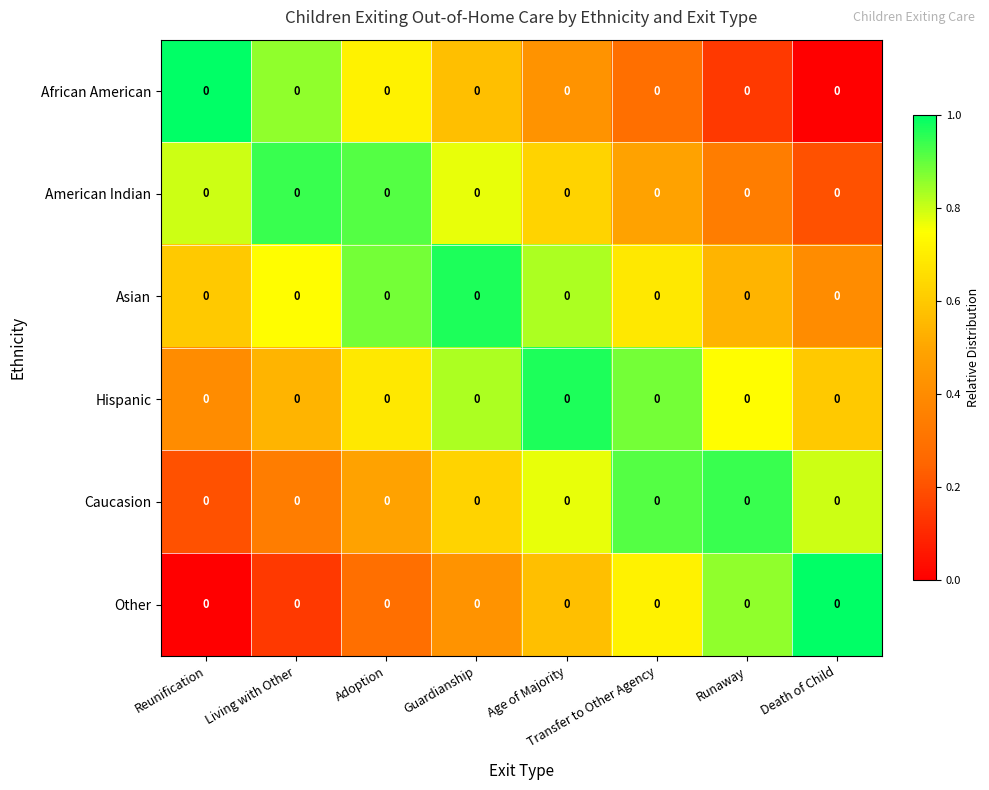

How many African American values are between 0 and 1?

8